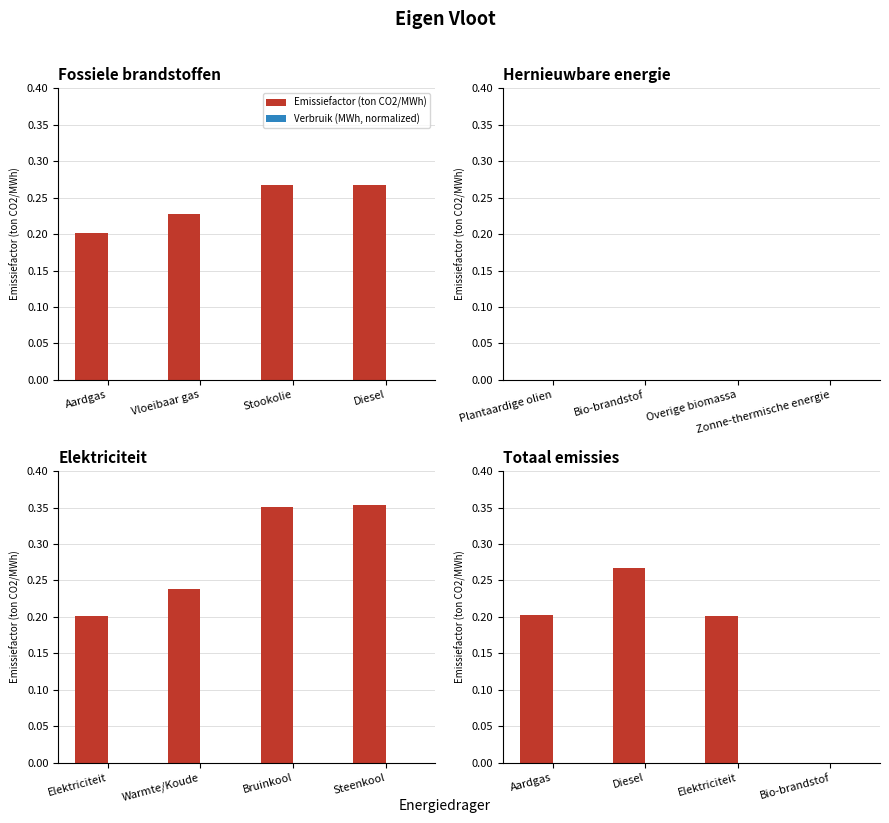

At how many categories does at least one series exceed 0?

3